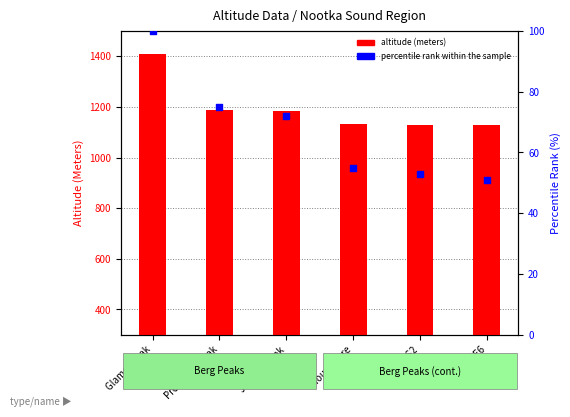

What are all the series names shown in the legend?

altitude (meters), percentile rank within the sample